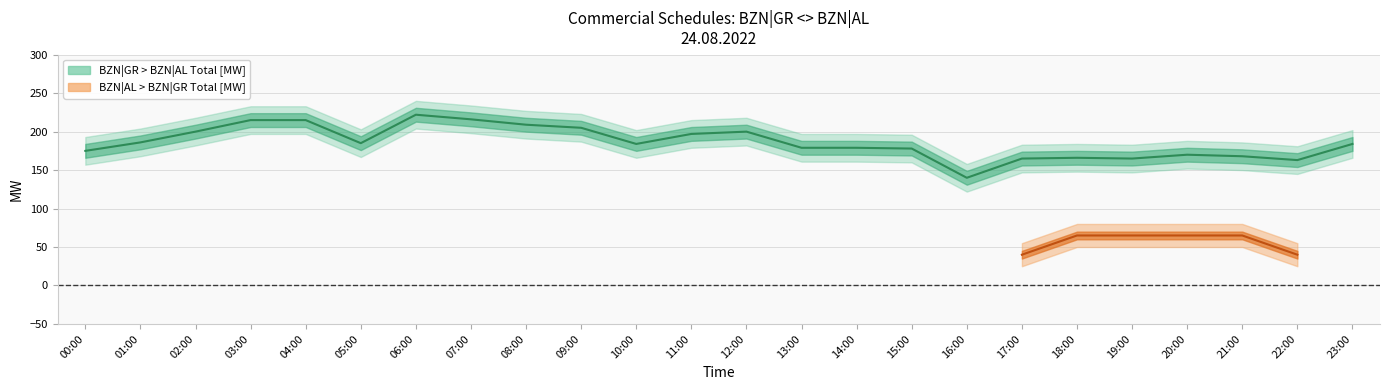

Is it true that the value at 21:00 is 44?

False